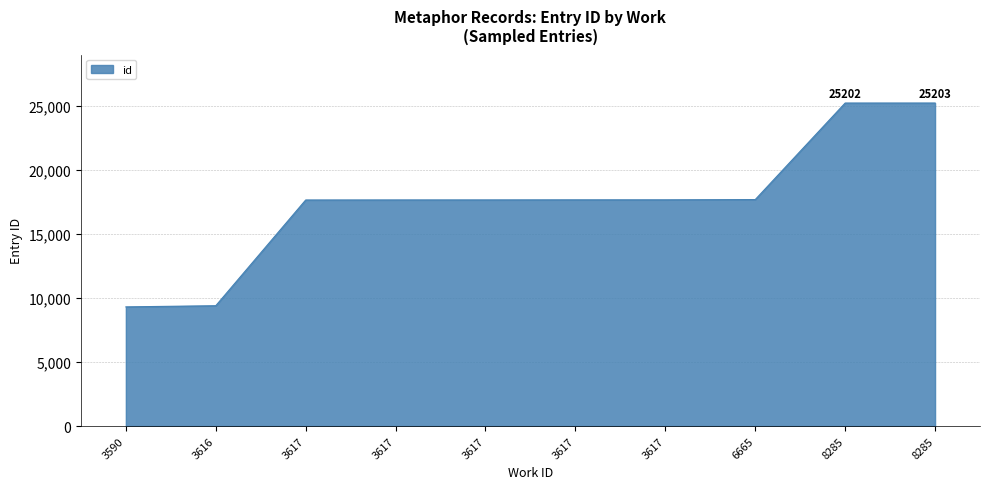

How many lines are shown in the chart?

1